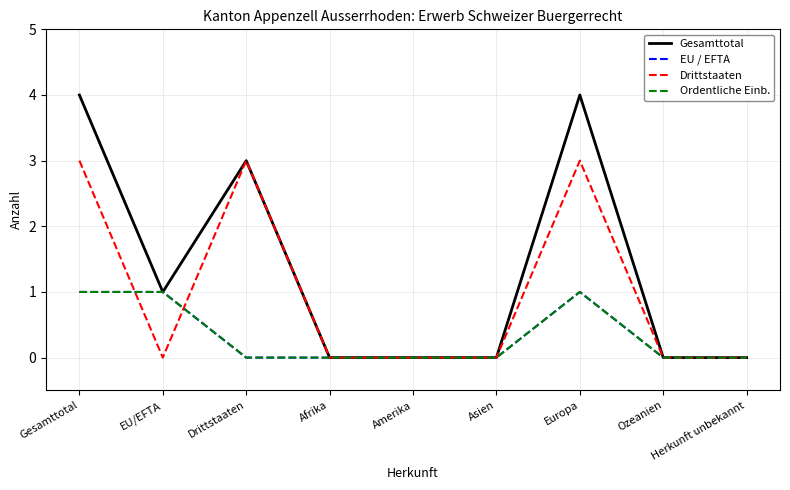

Is this an area chart (filled region under the line)?

No